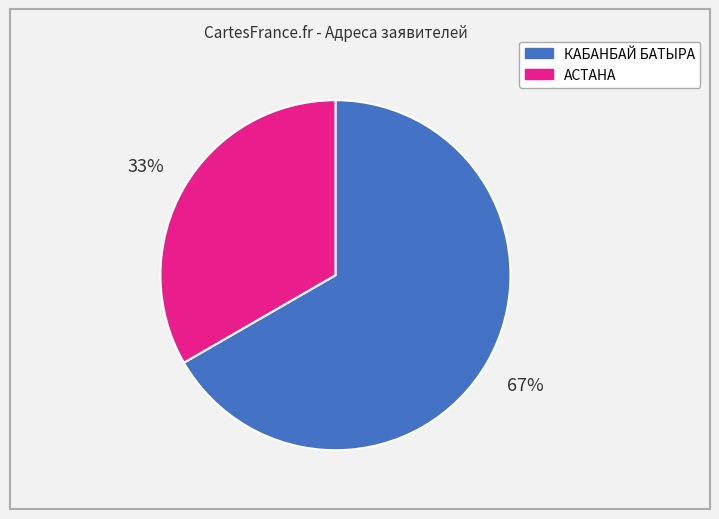

True or false: АСТАНА accounts for 33% of the total.

True